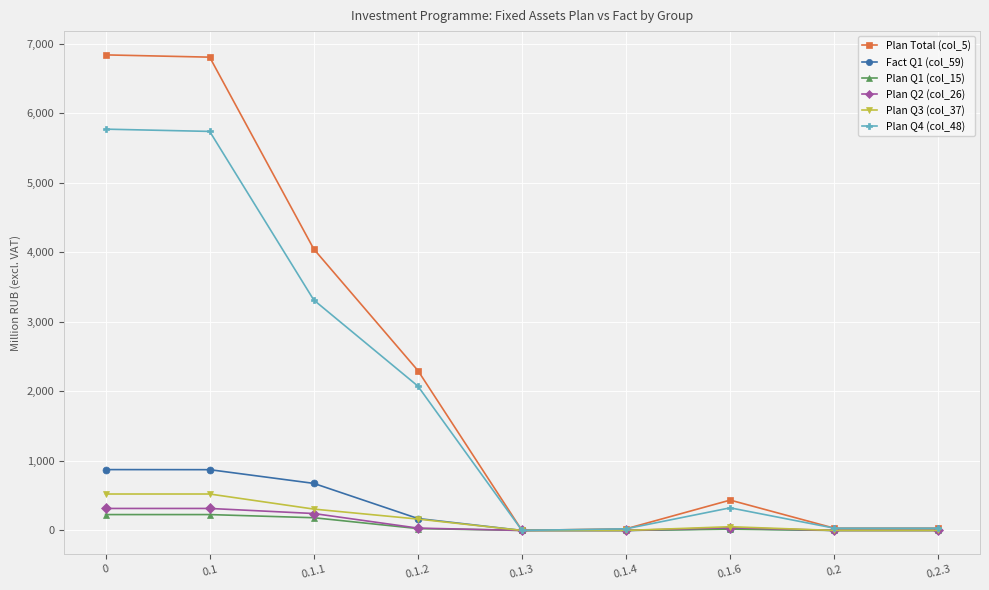

What is the highest value of the Plan Q1 (col_15) series?

228.1